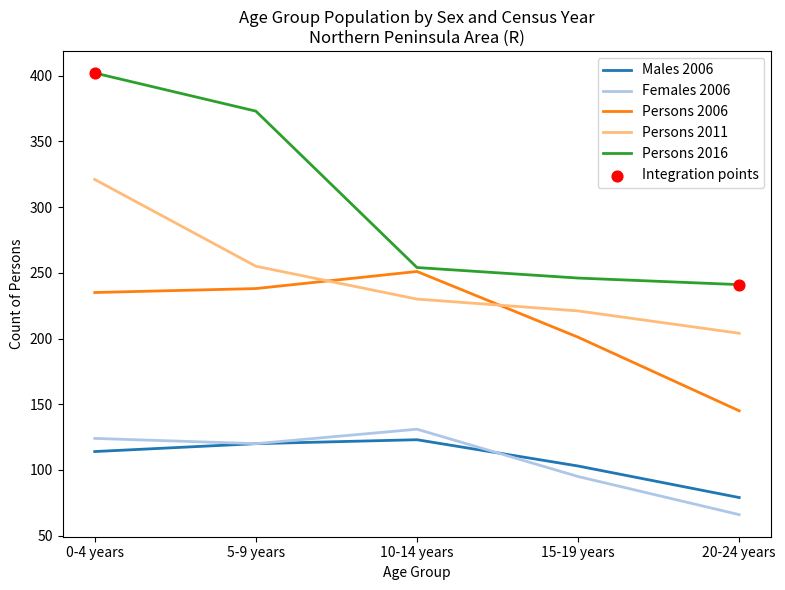

At how many categories does at least one series exceed 88?

5